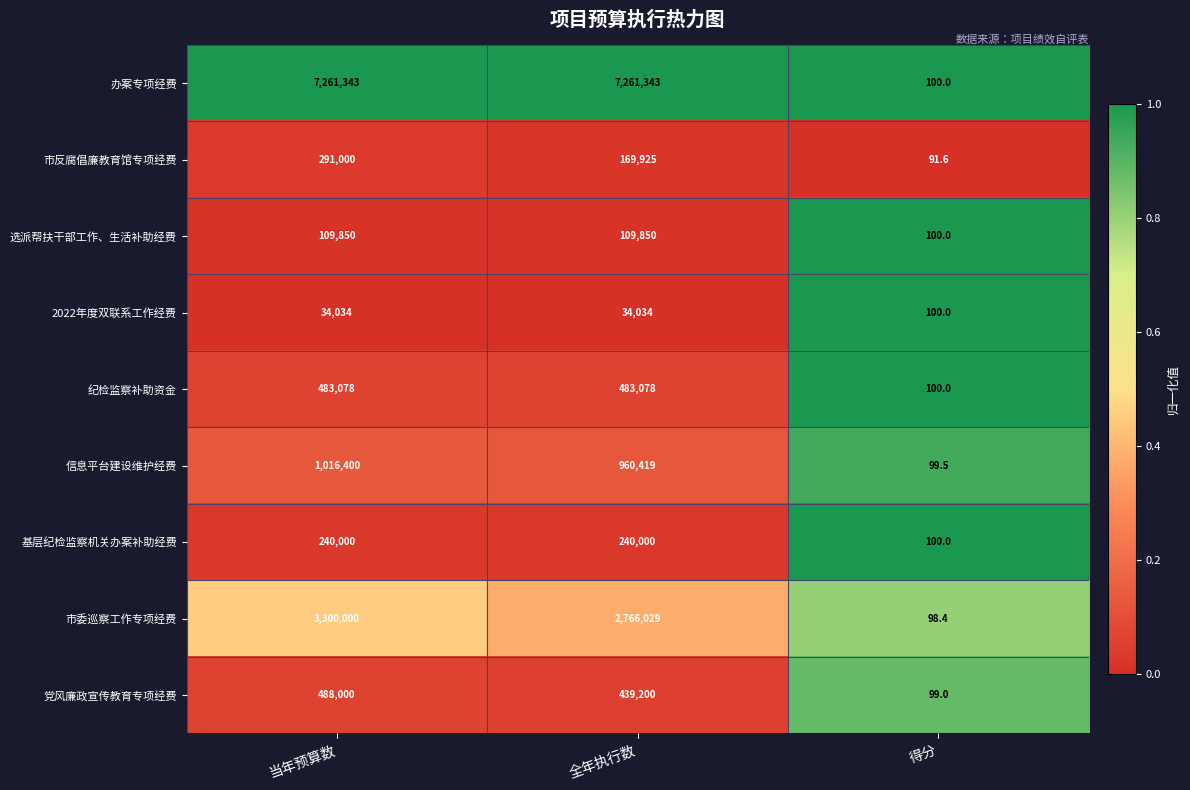

Reading left to right, list all the values displayed in this chart.

办案专项经费: 7261343.0	7261343.0	100.0
市反腐倡廉教育馆专项经费: 291000.0	169925.0	91.6
选派帮扶干部工作、生活补助经费: 109850.0	109850.0	100.0
2022年度双联系工作经费: 34034.0	34034.0	100.0
纪检监察补助资金: 483078.0	483078.0	100.0
信息平台建设维护经费: 1016400.0	960419.0	99.5
基层纪检监察机关办案补助经费: 240000.0	240000.0	100.0
市委巡察工作专项经费: 3300000.0	2766029.0	98.4
党风廉政宣传教育专项经费: 488000.0	439200.0	99.0